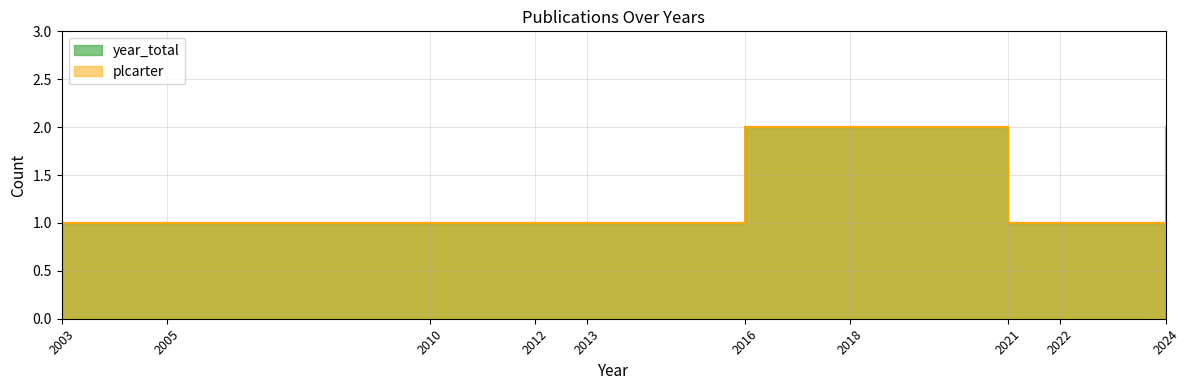

How many values in the plcarter series exceed 1?

3